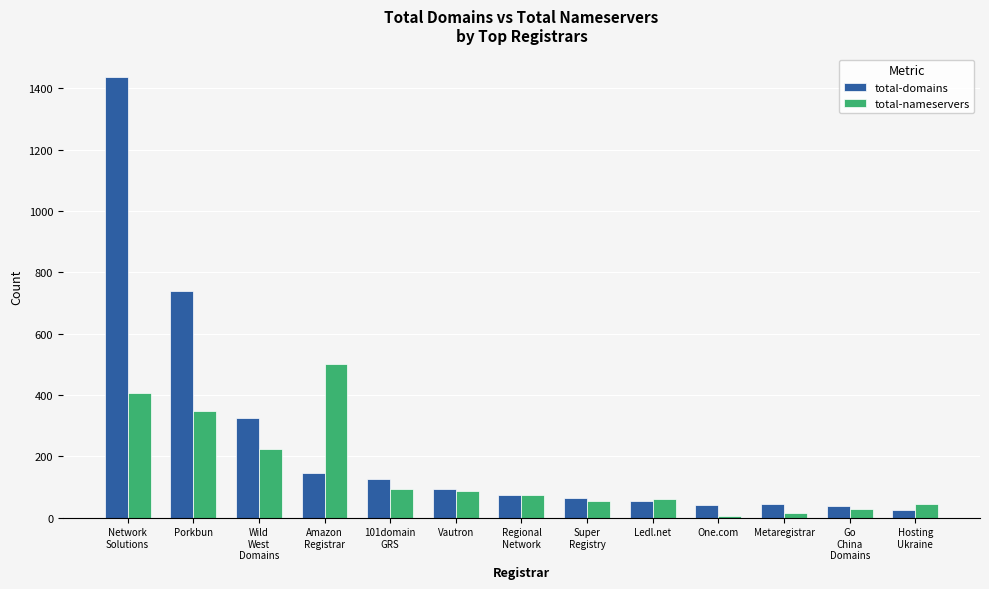

True or false: total-nameservers has a value of 482 at Porkbun.

False